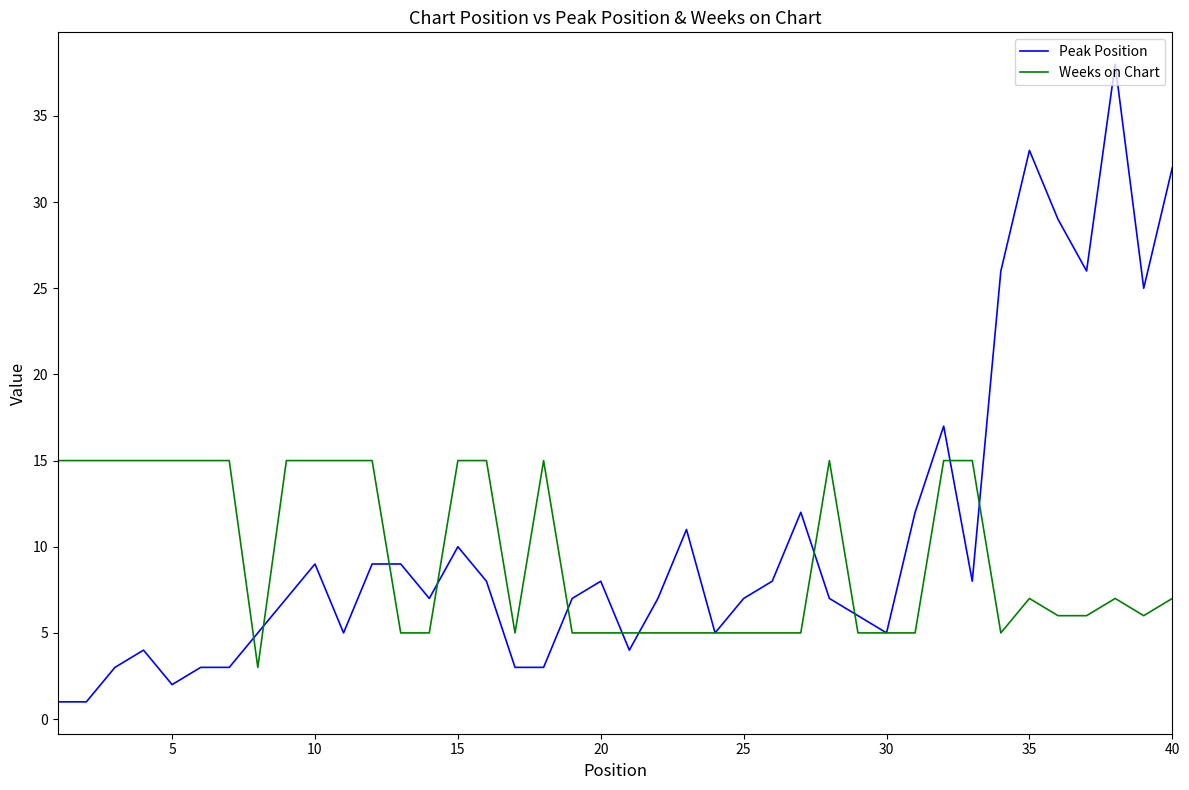

Which series has the widest spread of values?

Peak Position